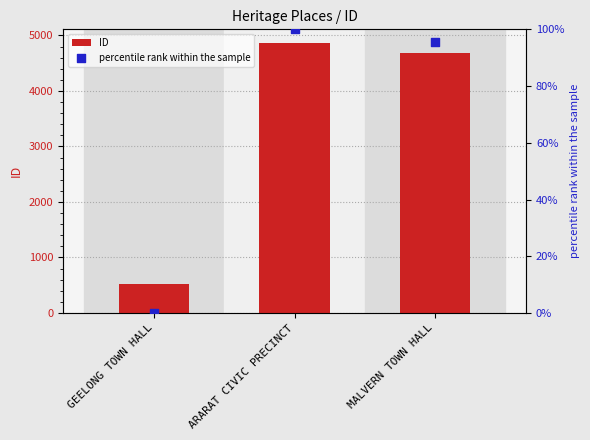

Is the value of ID at ARARAT CIVIC PRECINCT greater than the value of percentile rank within the sample at ARARAT CIVIC PRECINCT?

Yes